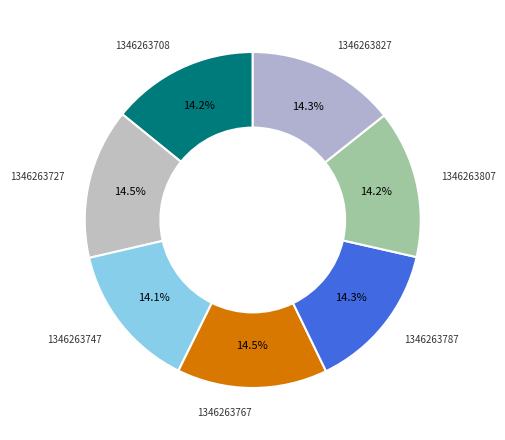

What is the ratio of the value at 1346263727 to the value at 1346263787?

1.0